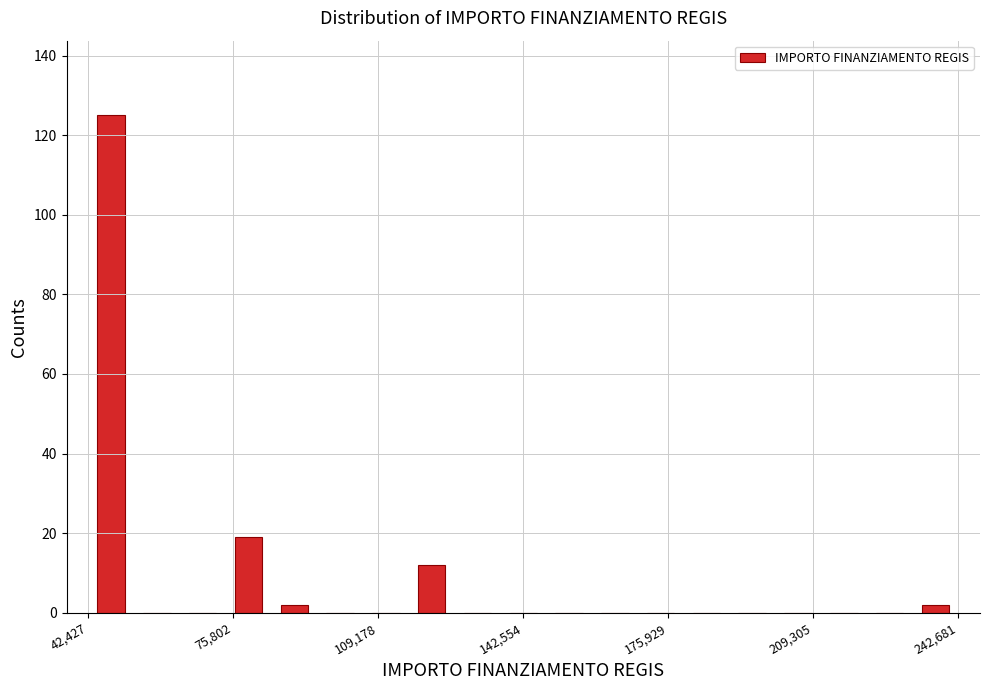

Read against the x-axis, roughly where is the centre of the tallest bar?

50000